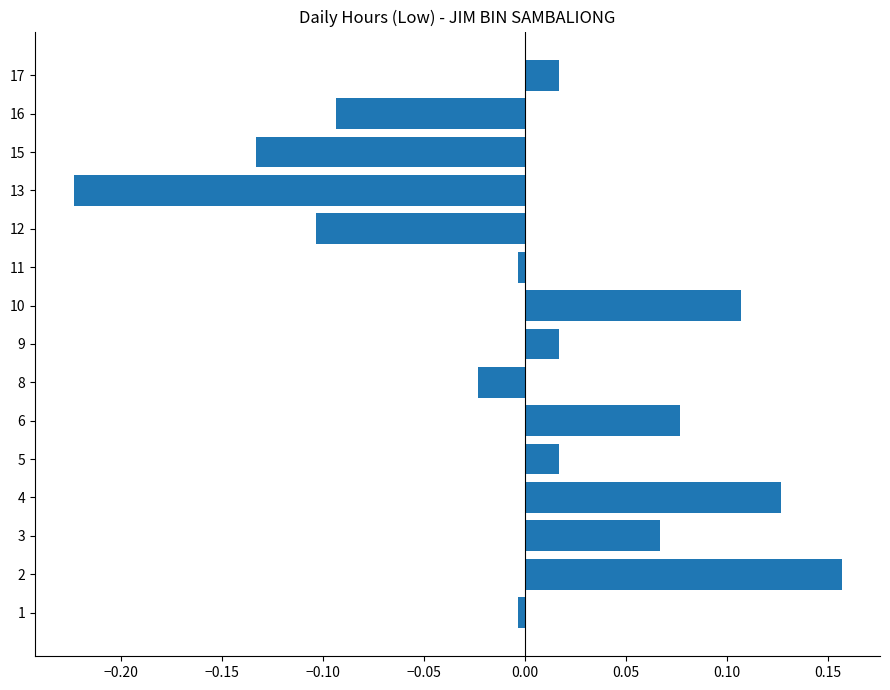

The value at 16 is -0.0. True or false?

False